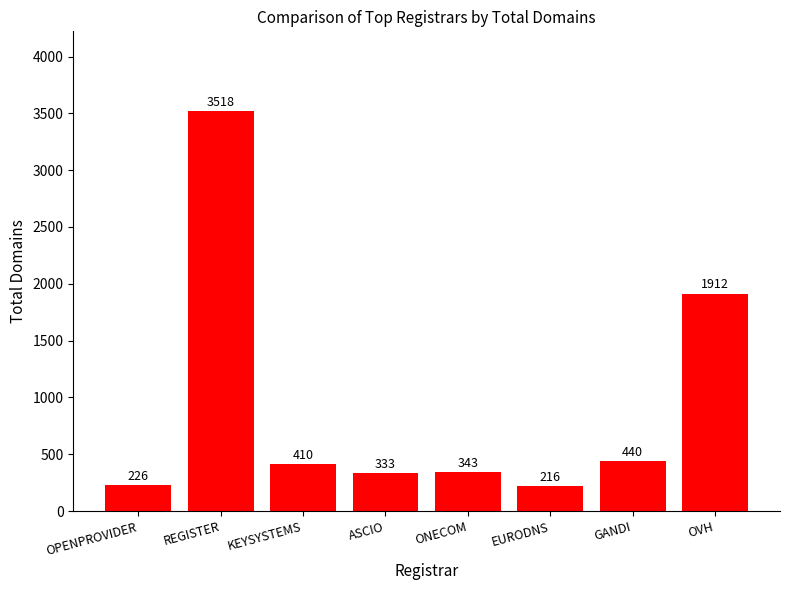

What is the value of the 1st bar from the left?

226